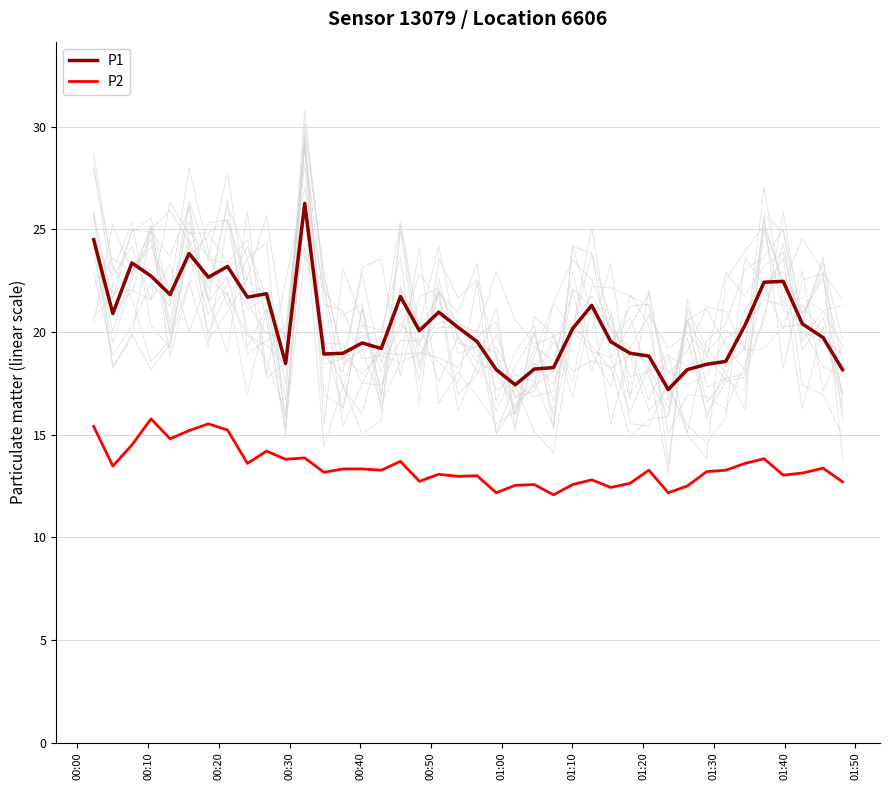

True or false: P1 and P2 cross at least once.

False